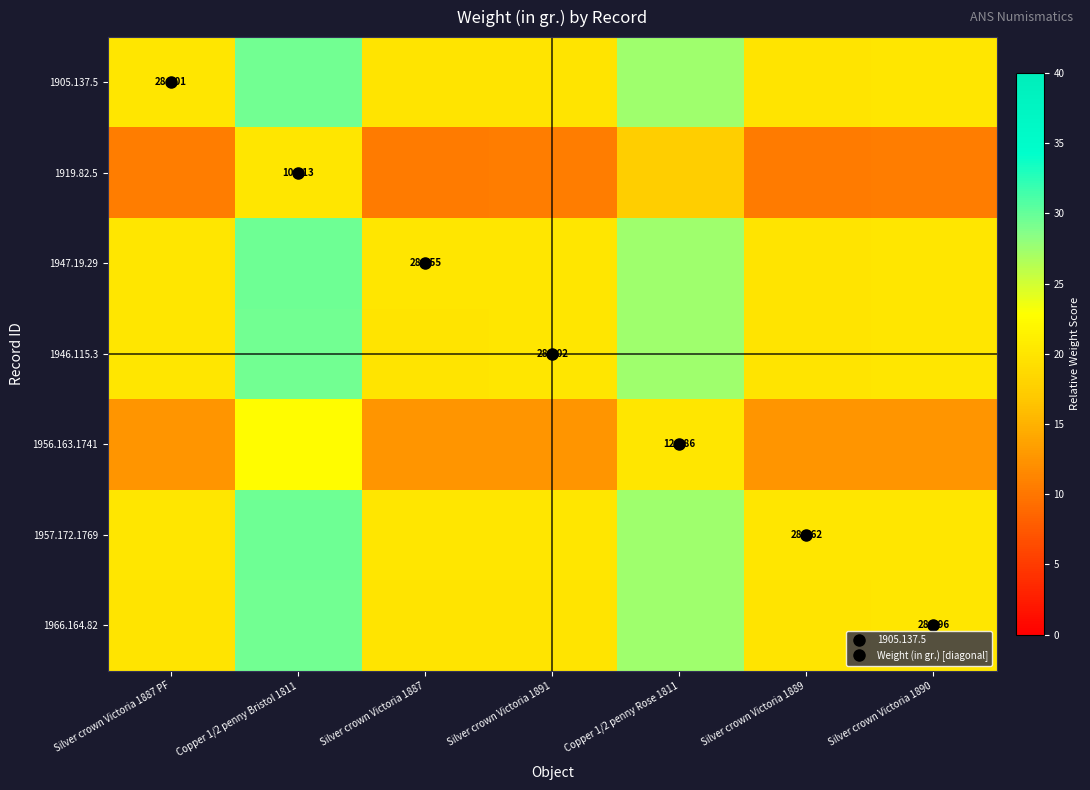

What is the sum of the 1947.19.29 values at Copper 1/2 penny Bristol 1811 and Silver crown Victoria 1891?

49.6